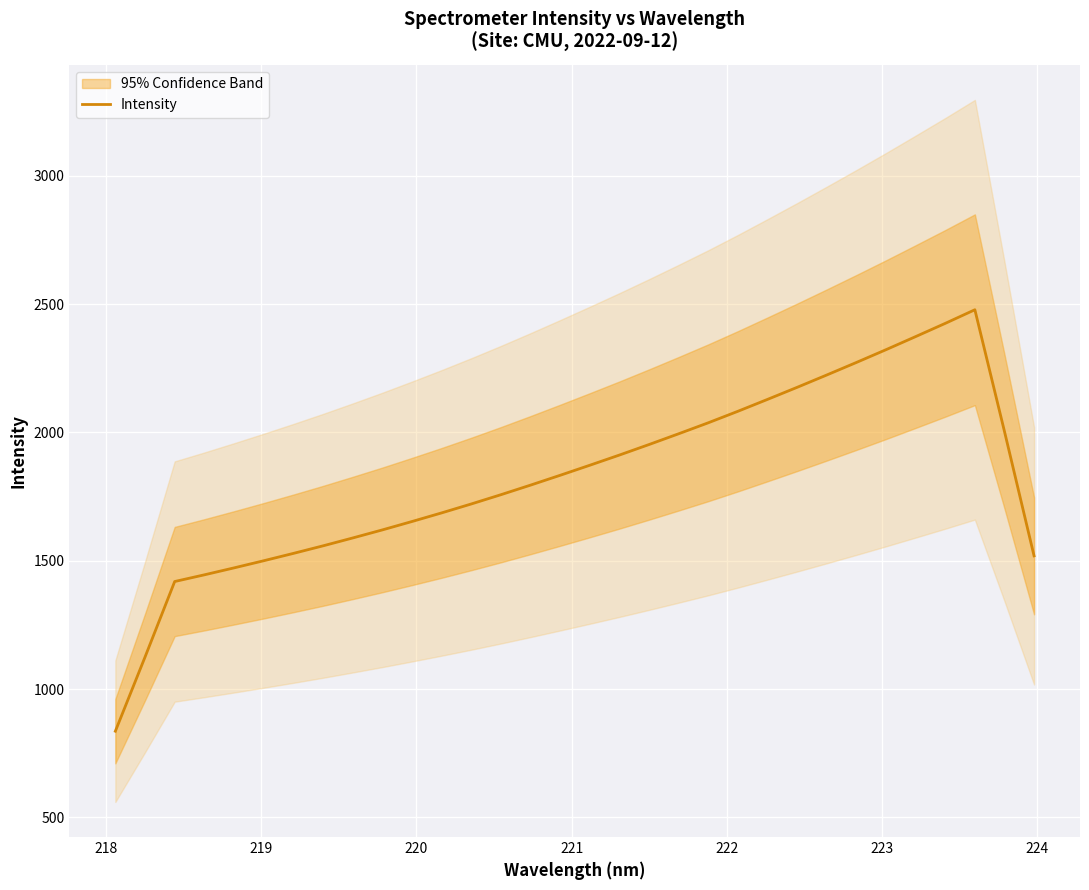

What is the maximum value for Intensity?

2478.0